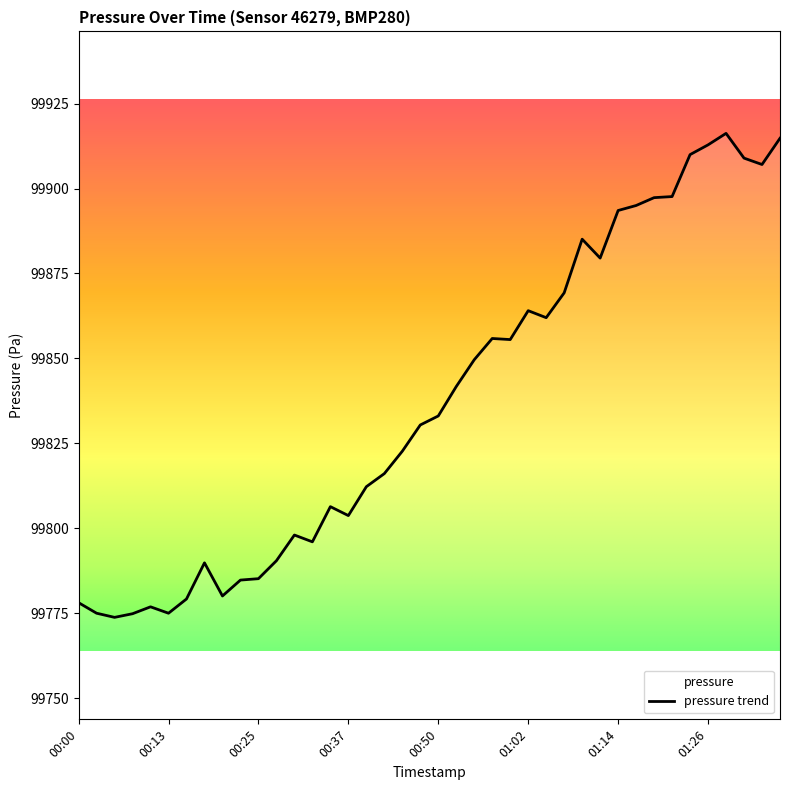

Where is the first local minimum?

00:05